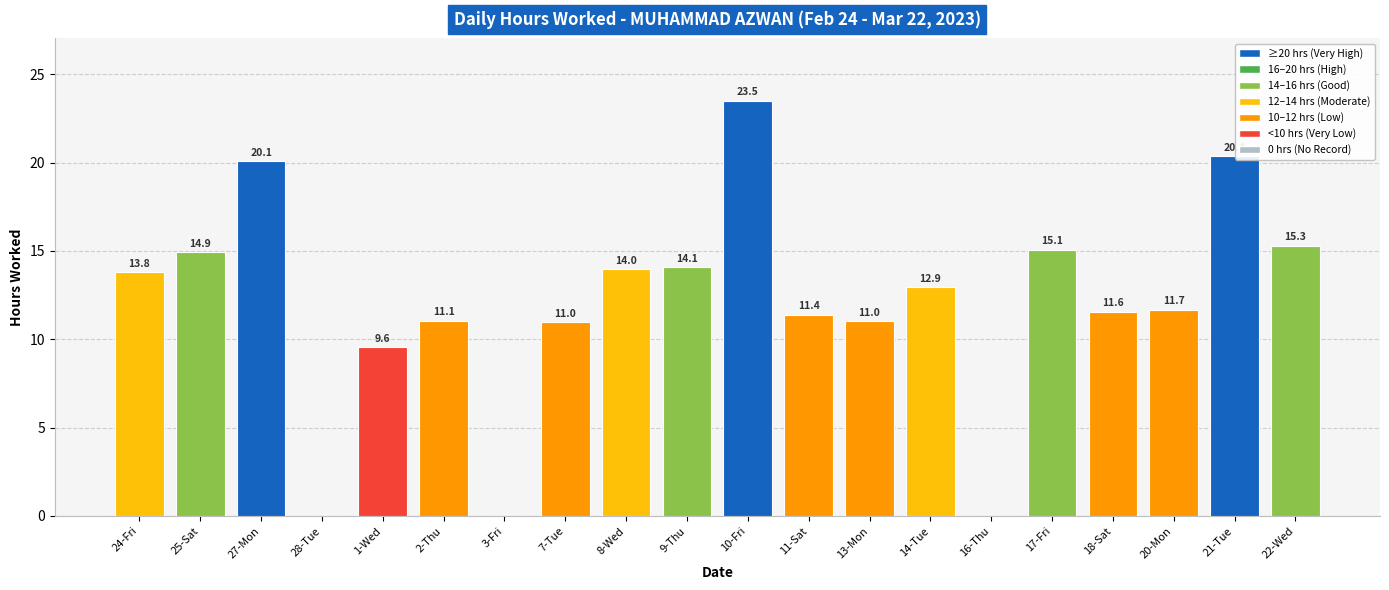

Reading right to left, list all the values displayed in this chart.

22-Wed=15.3	21-Tue=20.4	20-Mon=11.7	18-Sat=11.6	17-Fri=15.1	16-Thu=0.0	14-Tue=12.9	13-Mon=11.0	11-Sat=11.4	10-Fri=23.5	9-Thu=14.1	8-Wed=14.0	7-Tue=11.0	3-Fri=0.0	2-Thu=11.1	1-Wed=9.6	28-Tue=0.0	27-Mon=20.1	25-Sat=14.9	24-Fri=13.8